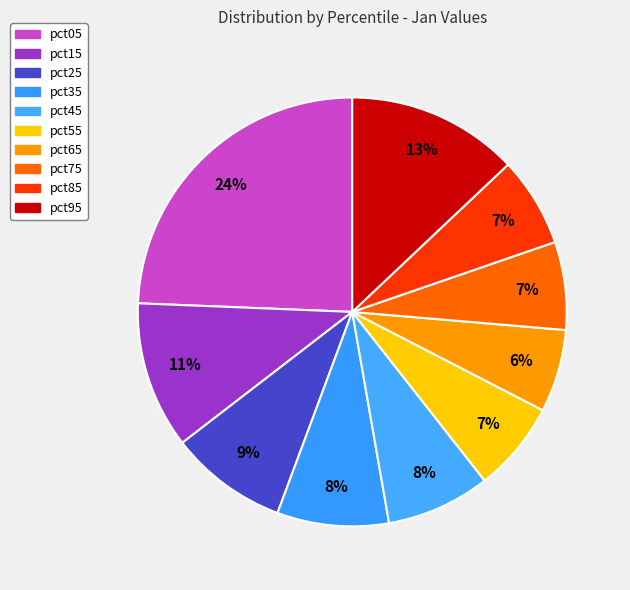

To the nearest percent, what percentage of the pie is pct15?

11%